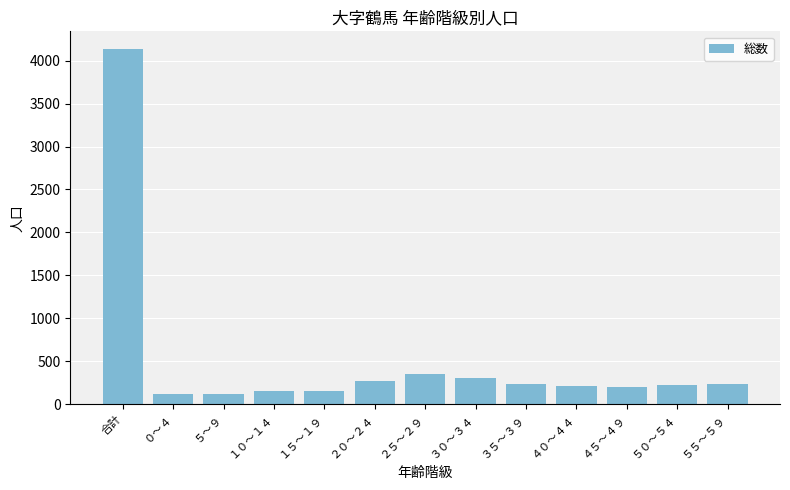

What is the label of the 13th bar from the left?

５５～５９